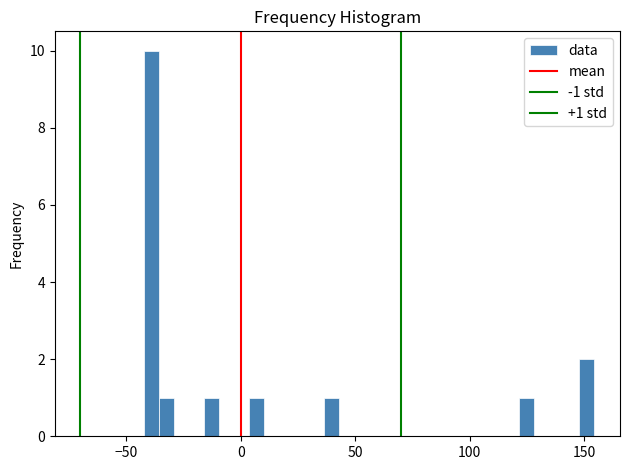

Read against the x-axis, roughly where is the centre of the tallest bar?

-40